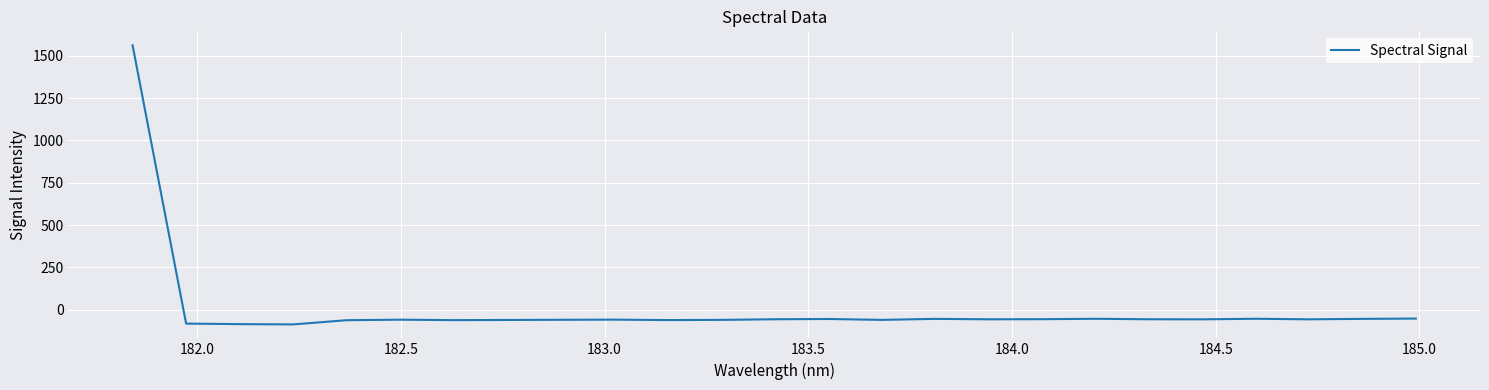

What is the difference between the maximum and minimum values?

1650.4